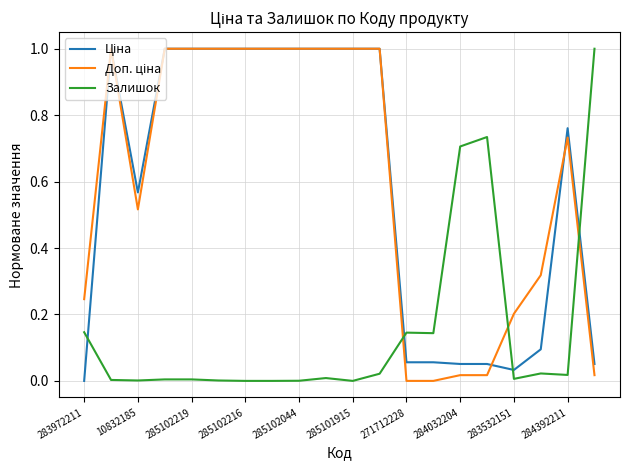

Does the chart have visible grid lines?

Yes